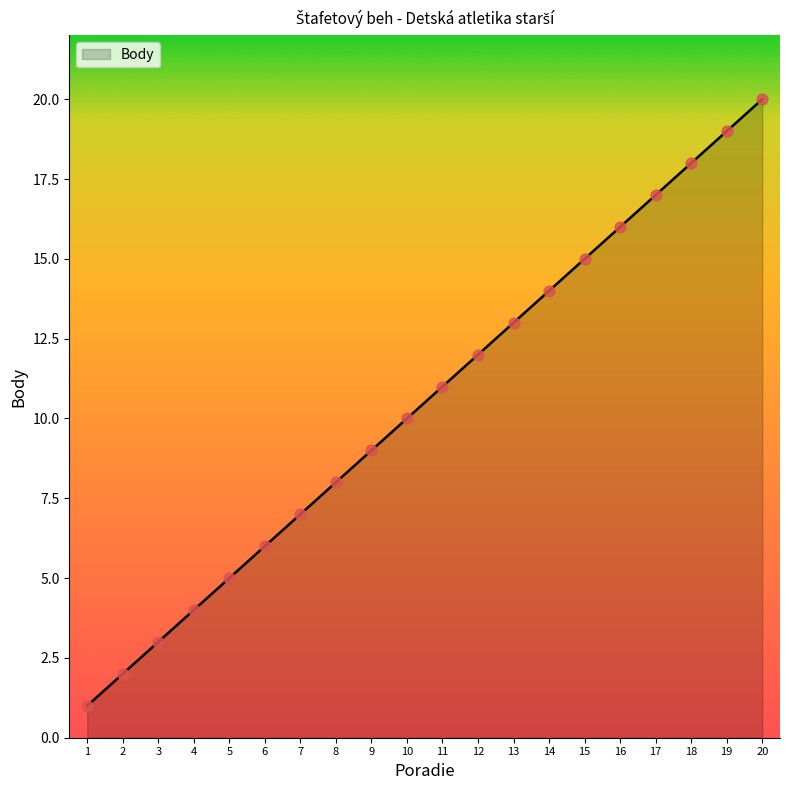

Which has a higher value, 7 or 4?

7